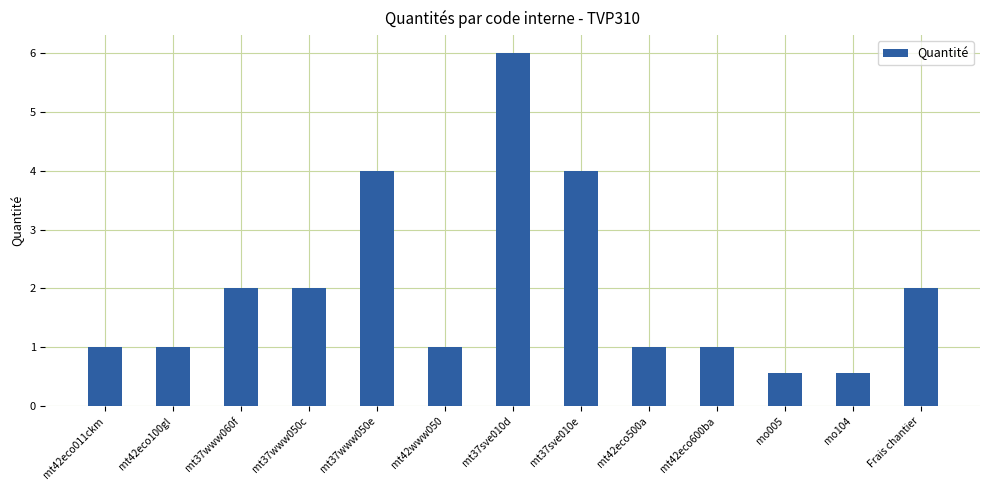

Count the number of categories in the chart.

13